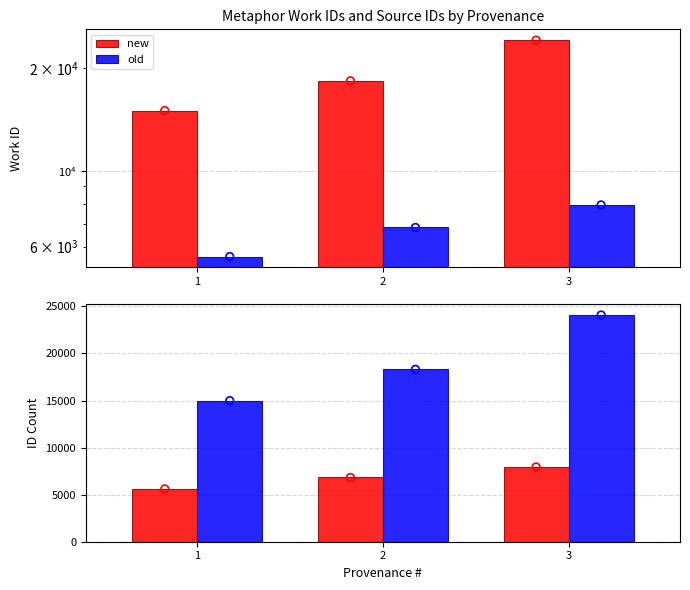

Which series contains the highest Y value?

old